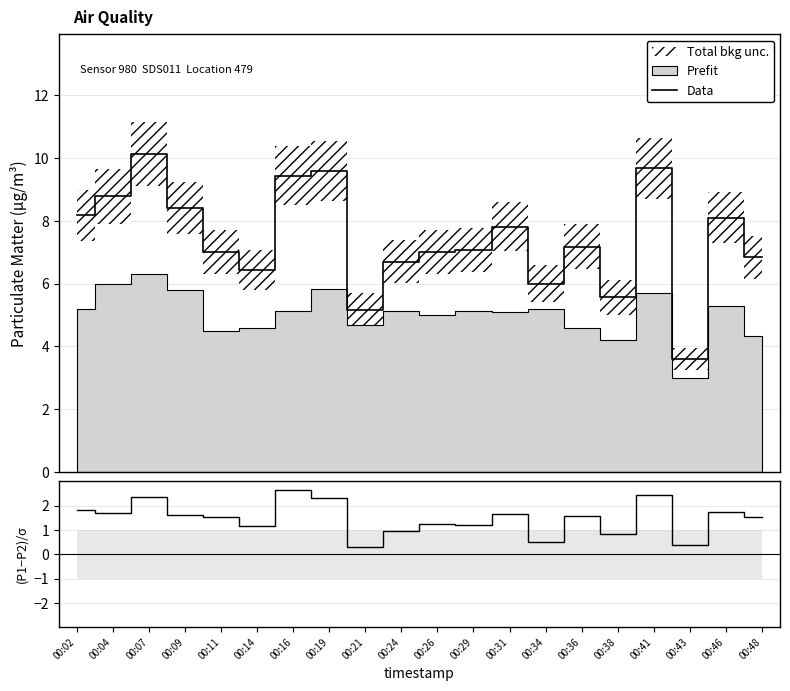

What is the difference between the highest and lowest values at 00:19?

7.3